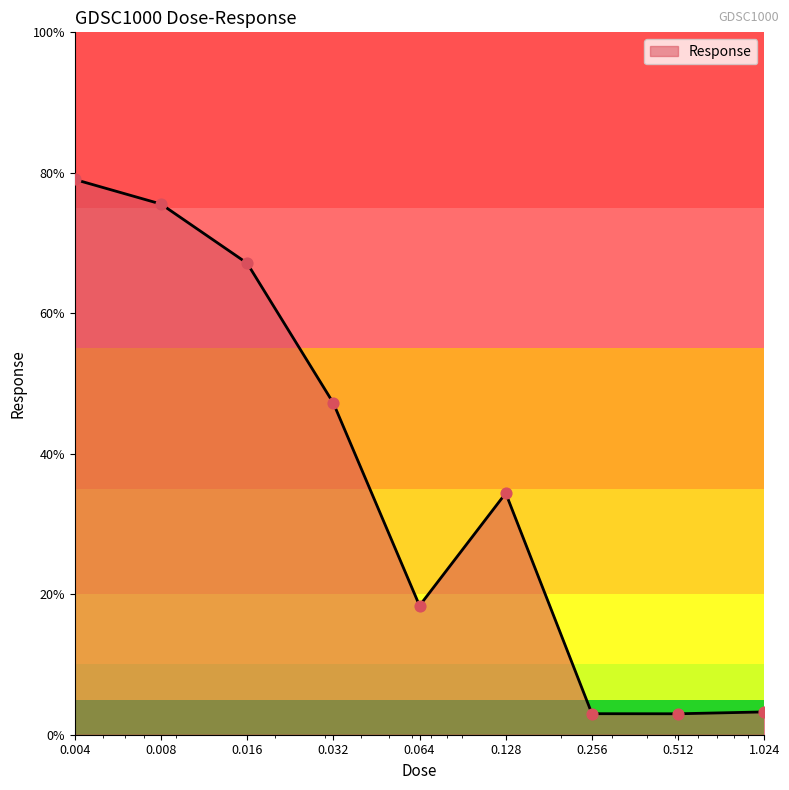

What is the greatest value displayed?

79.1